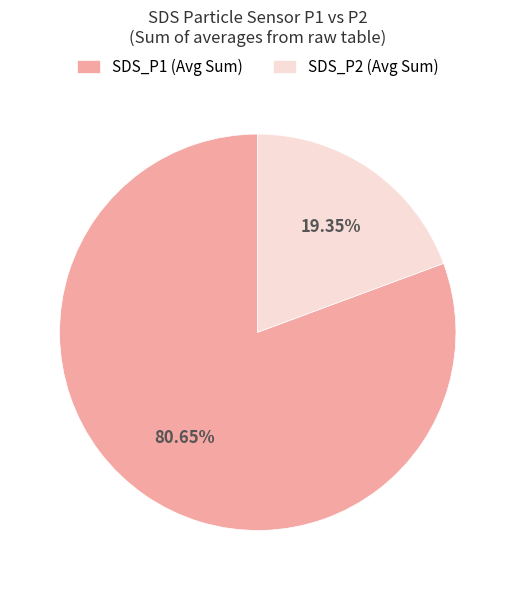

Between SDS_P2 (Avg Sum) and SDS_P1 (Avg Sum), which is larger?

SDS_P1 (Avg Sum)